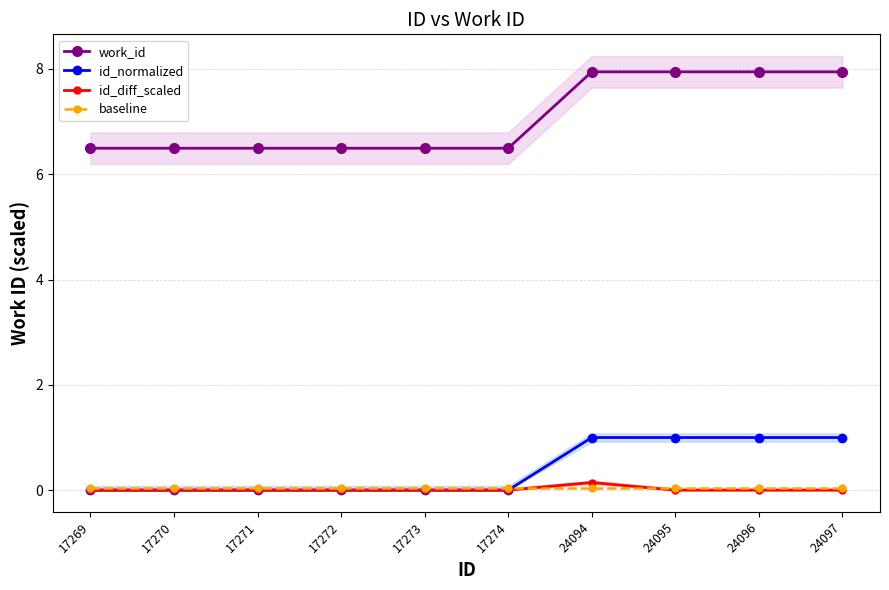

At 17269, list the series in order from smallest to largest.

id_normalized, id_diff_scaled, baseline, work_id